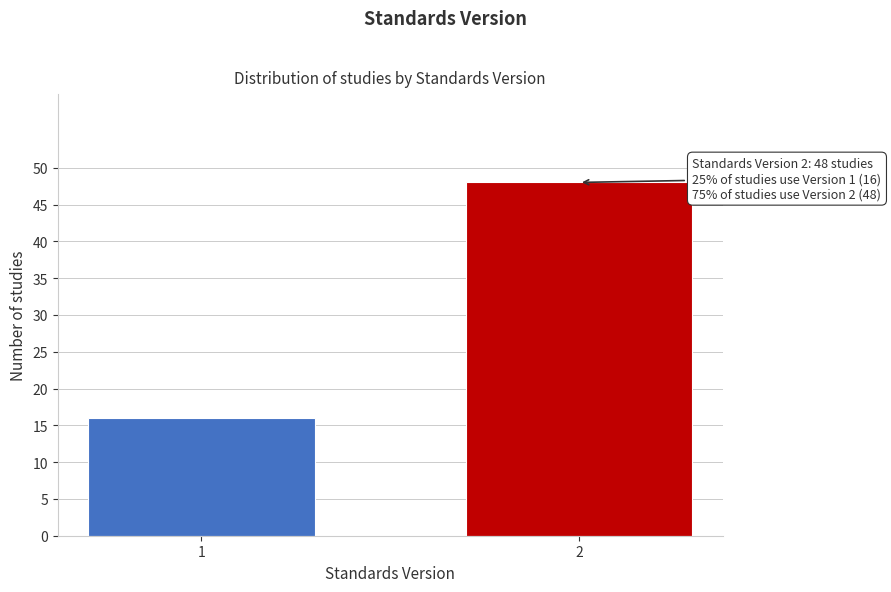

Reading left to right, extract all data points from this chart.

1=16	2=48